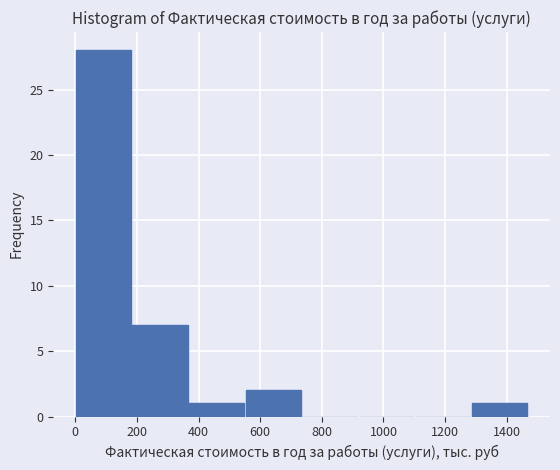

How tall is the bar that spans 360 to 560 on the x-axis? Neither the bar edges nor the heights are printed on the chart, so give them approximately, as read against the axes.

1